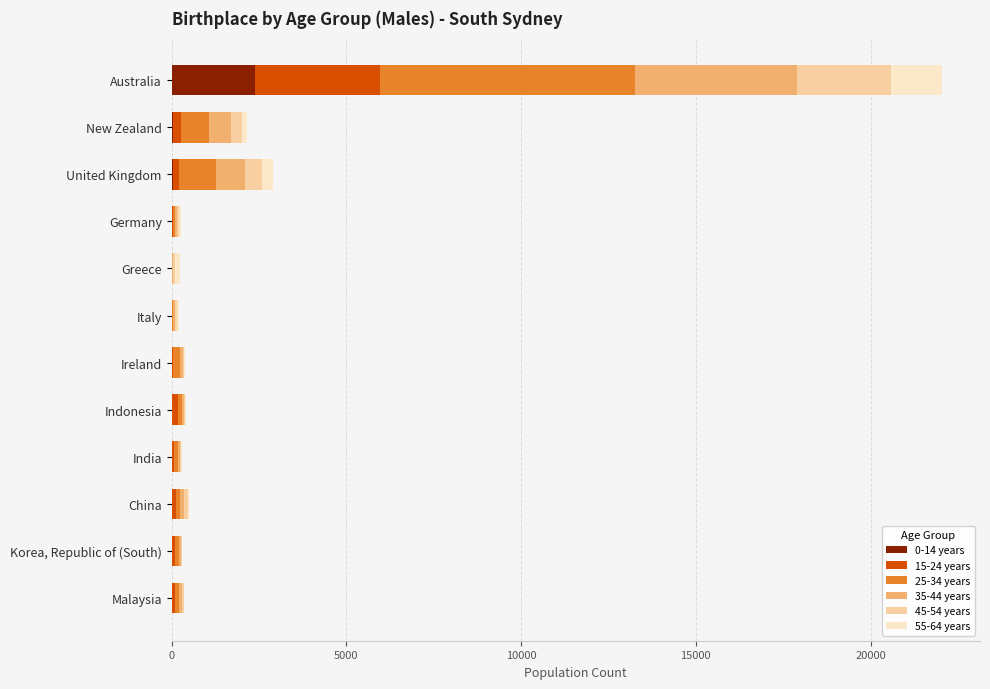

At which category is the sum across all series the highest?

Australia